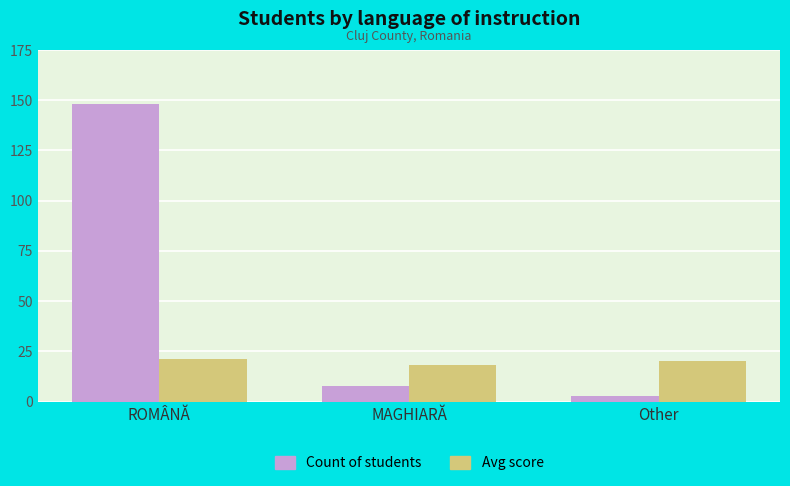

At which label does Avg score first exceed 20?

ROMÂNĂ